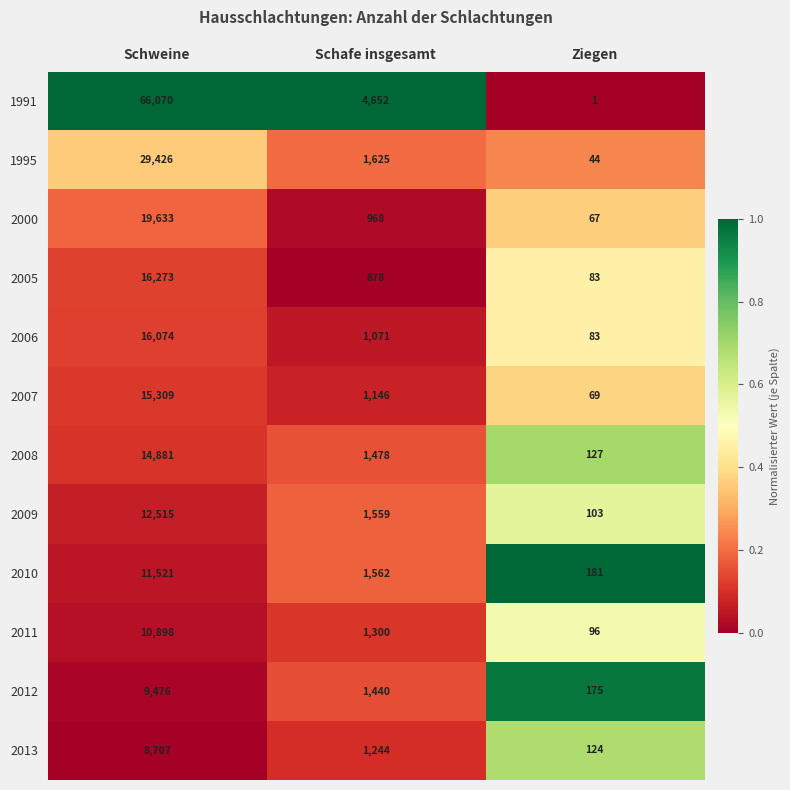

Is it true that 2010 equals 256 at Ziegen?

False